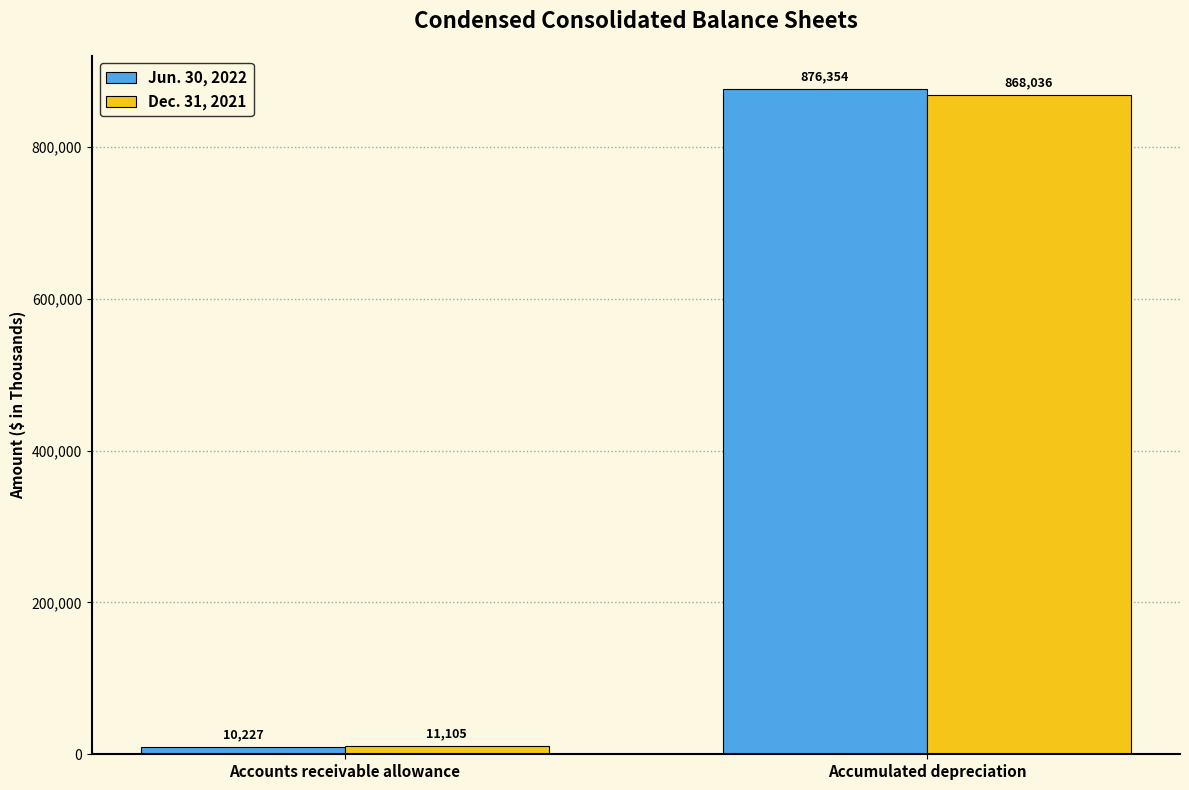

Count the Dec. 31, 2021 values in the range 11105 to 868036.

2